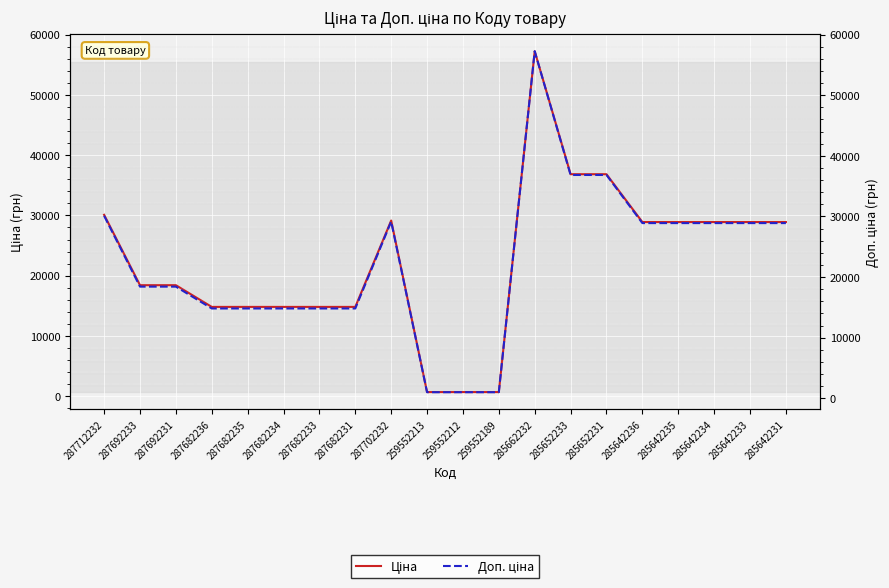

What is the total value across all series at 259552213?

1684.0